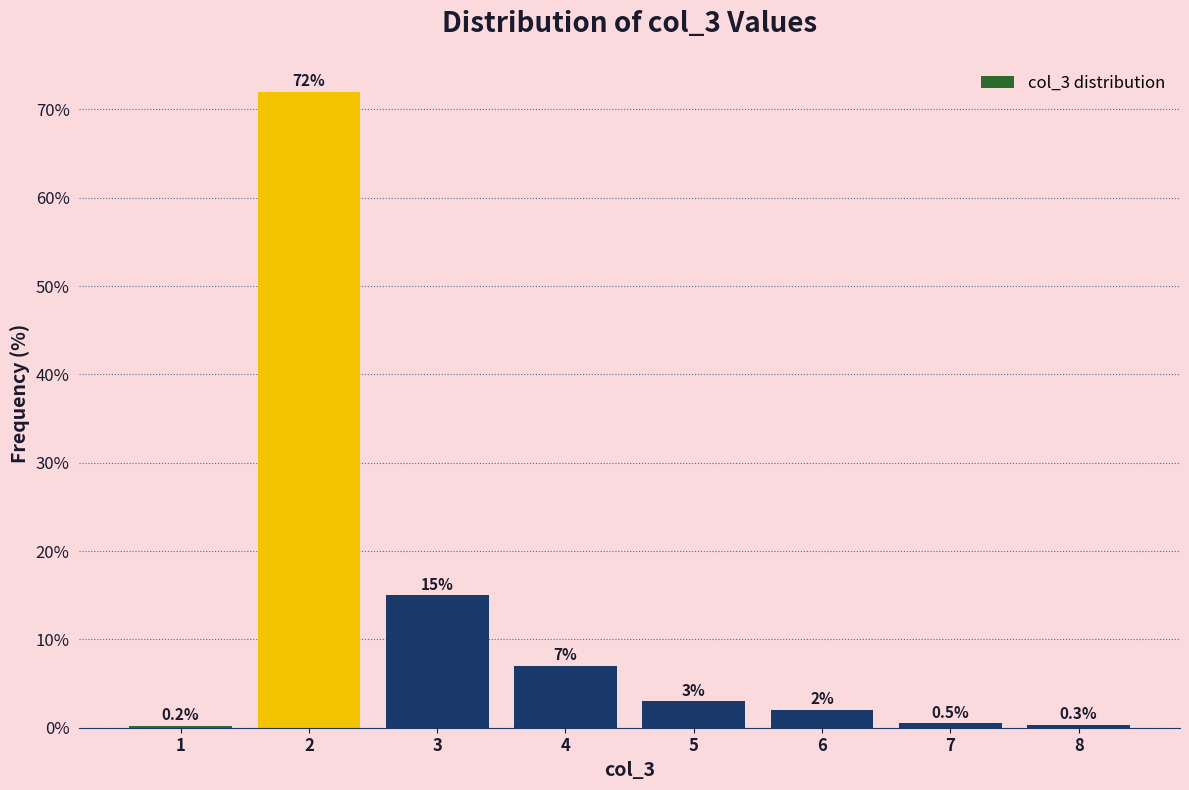

What is the height of the bar covering 5.5 to 6.5 on the x-axis?

2.0